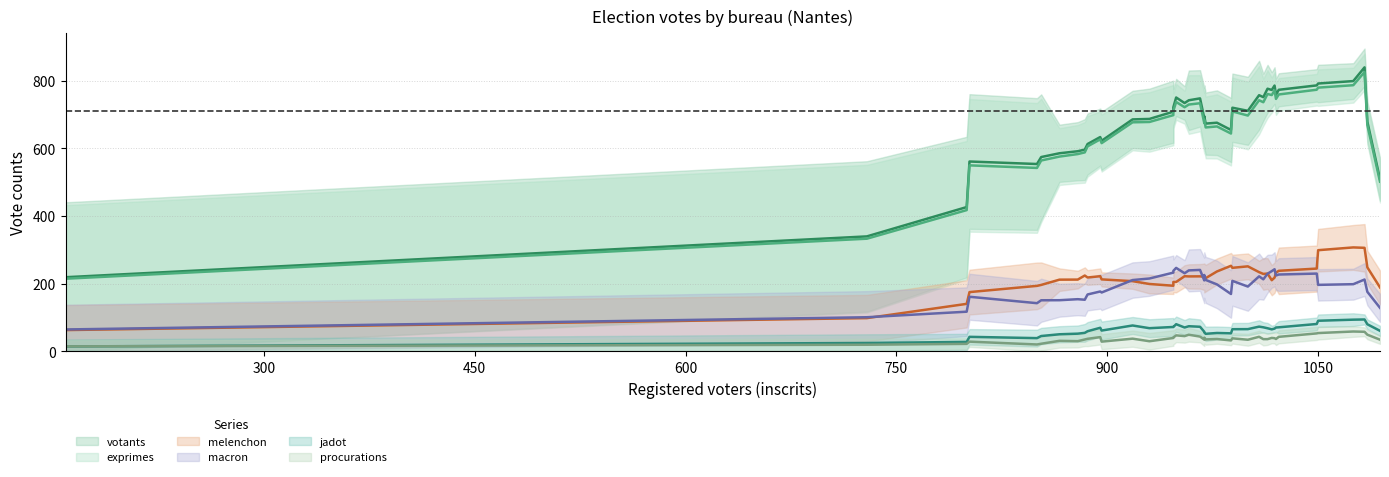

In jadot, how many points are higher than both neighbors (excluding endpoints)?

12